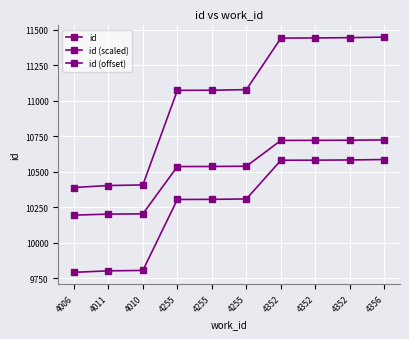

At how many categories does at least one series exceed 11296?

4